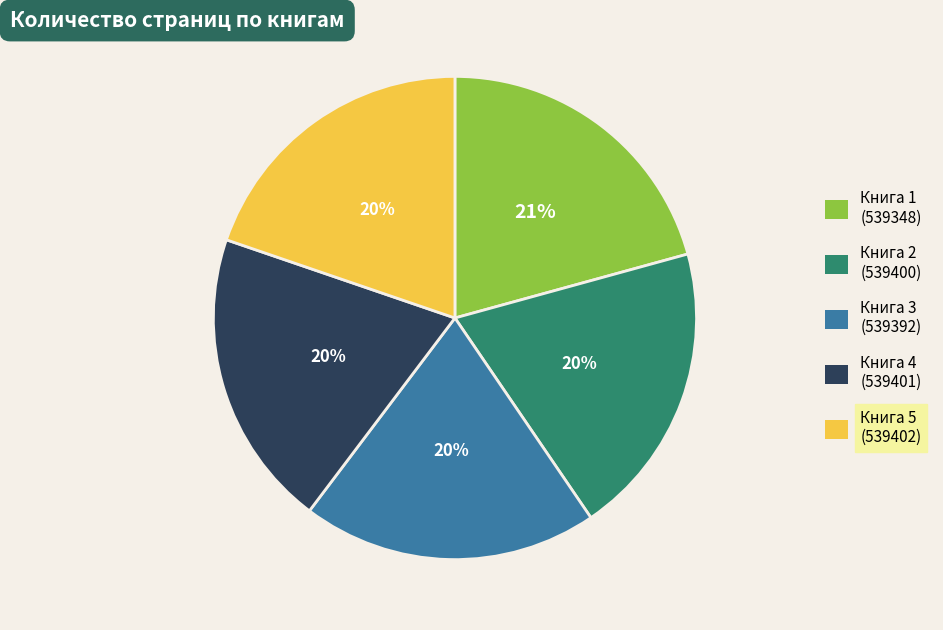

Is there any slice that represents more than half of the pie?

No